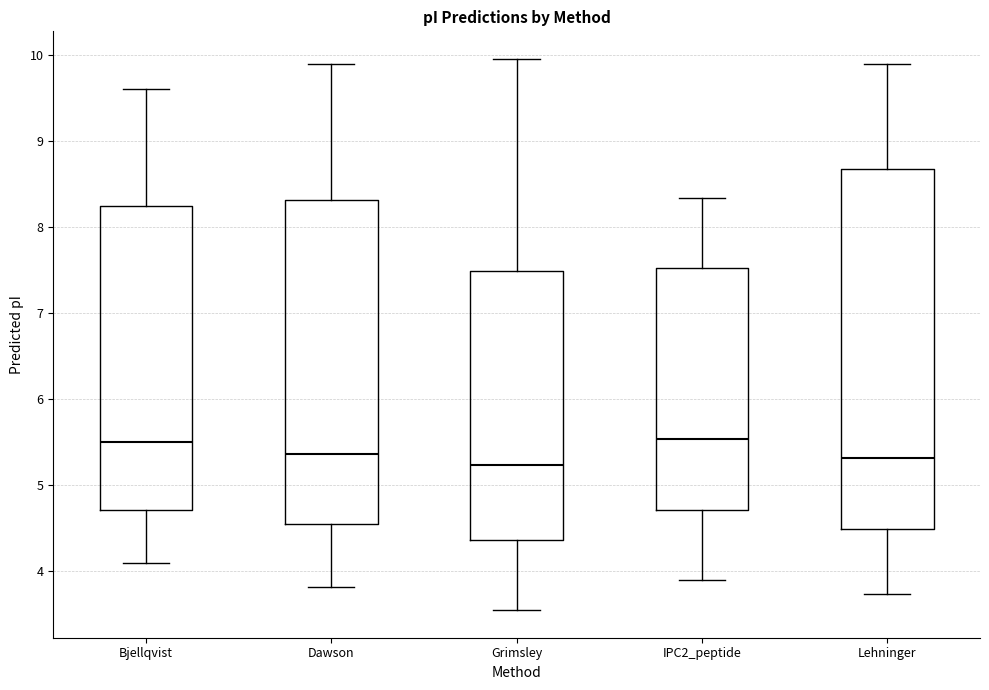

Reading left to right, transcribe this box plot: for each box, give where its median line is, the range the box spans, and where its two whiskers end, as read against the y-axis. The values are not printed on the chart, so give them approximately, as read against the axis.

Bjellqvist: median 5.5, box 4.7 to 8.2, whiskers 4.1 to 9.6
Dawson: median 5.4, box 4.5 to 8.3, whiskers 3.8 to 9.9
Grimsley: median 5.2, box 4.4 to 7.5, whiskers 3.5 to 10.0
IPC2_peptide: median 5.5, box 4.7 to 7.5, whiskers 3.9 to 8.3
Lehninger: median 5.3, box 4.5 to 8.7, whiskers 3.7 to 9.9